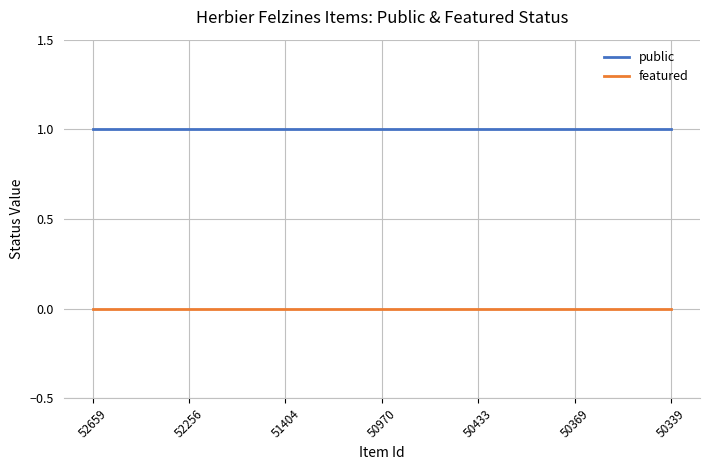

What are all the series names shown in the legend?

public, featured